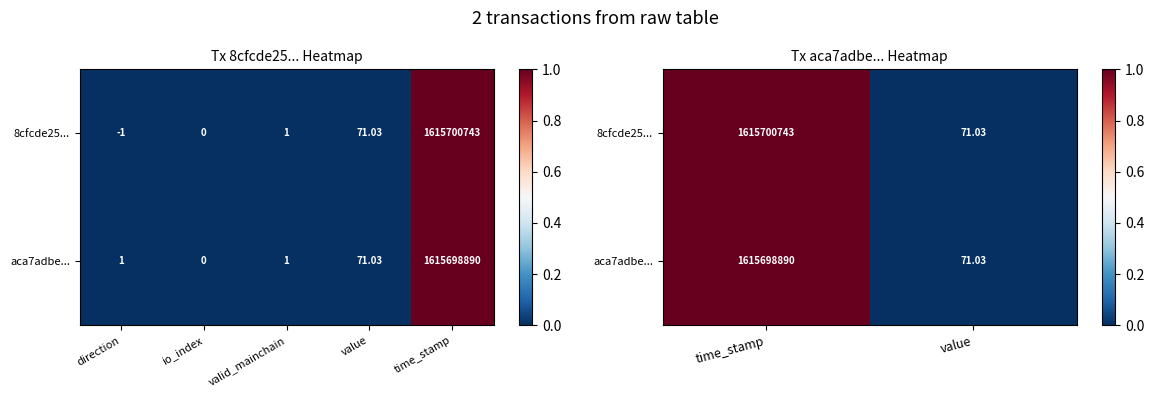

At value, list the series in order from smallest to largest.

8cfcde25..., aca7adbe...